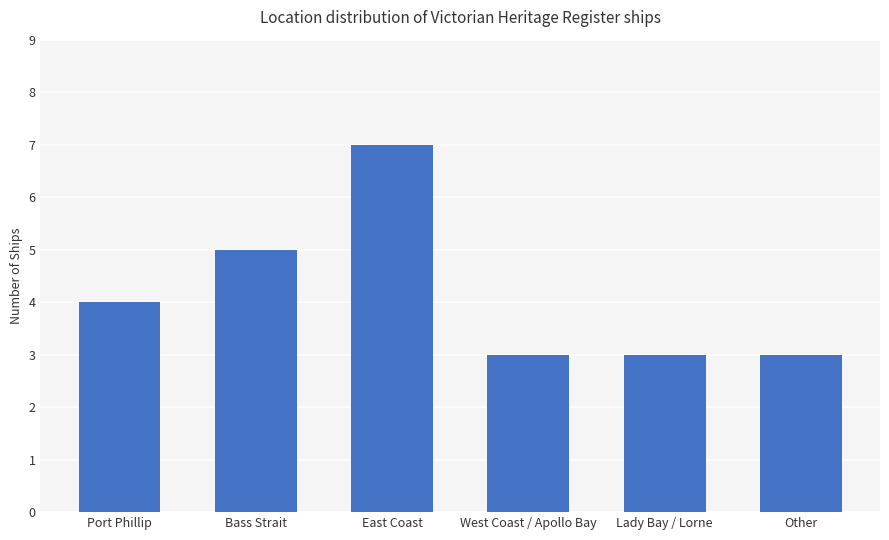

What is the greatest value displayed?

7